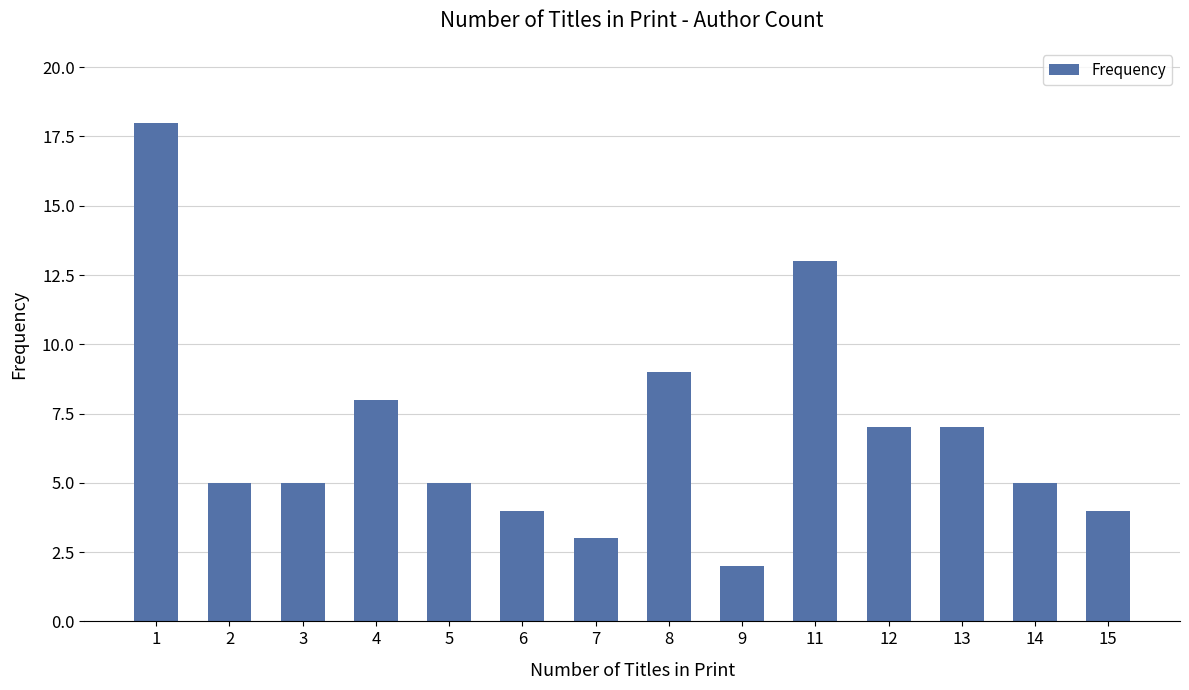

What is the difference between the values at 1 and 7?

15